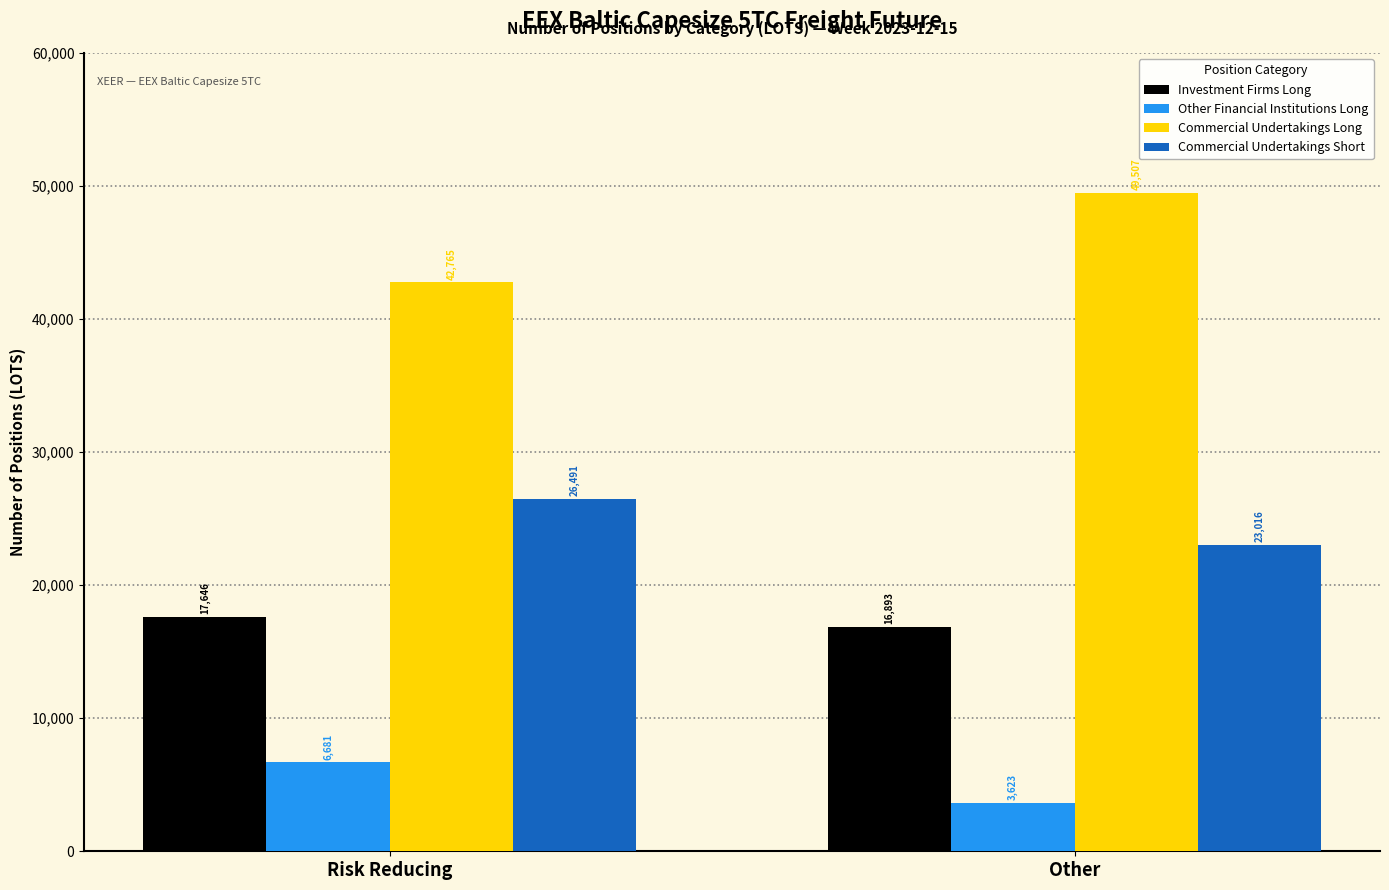

How many data points in Commercial Undertakings Short are less than 26491?

1